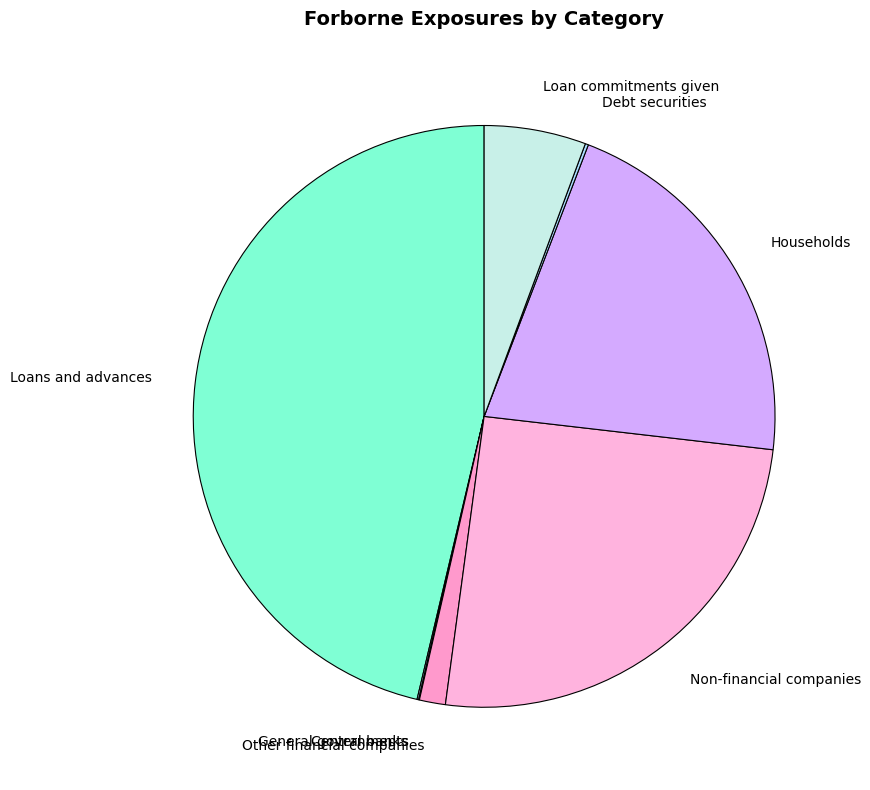

Do Other financial companies and Loan commitments given together represent more than half of the pie?

No